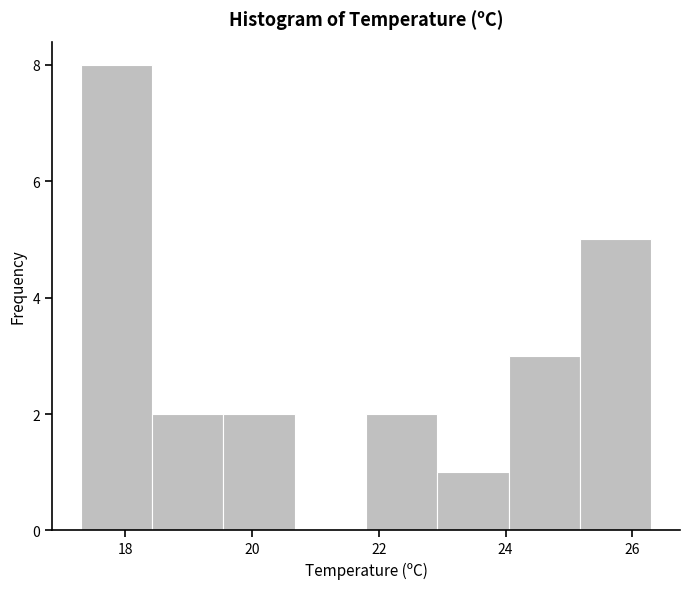

Reading left to right, transcribe this chart: for each bar, give the range it covers on the x-axis and its height. Neither the bar edges nor the heights are printed on the chart, so give them approximately, as read against the axes.

17.4 to 18.4: 8
18.4 to 19.6: 2
19.6 to 20.6: 2
20.6 to 21.8: 0
21.8 to 23.0: 2
23.0 to 24.0: 1
24.0 to 25.2: 3
25.2 to 26.4: 5